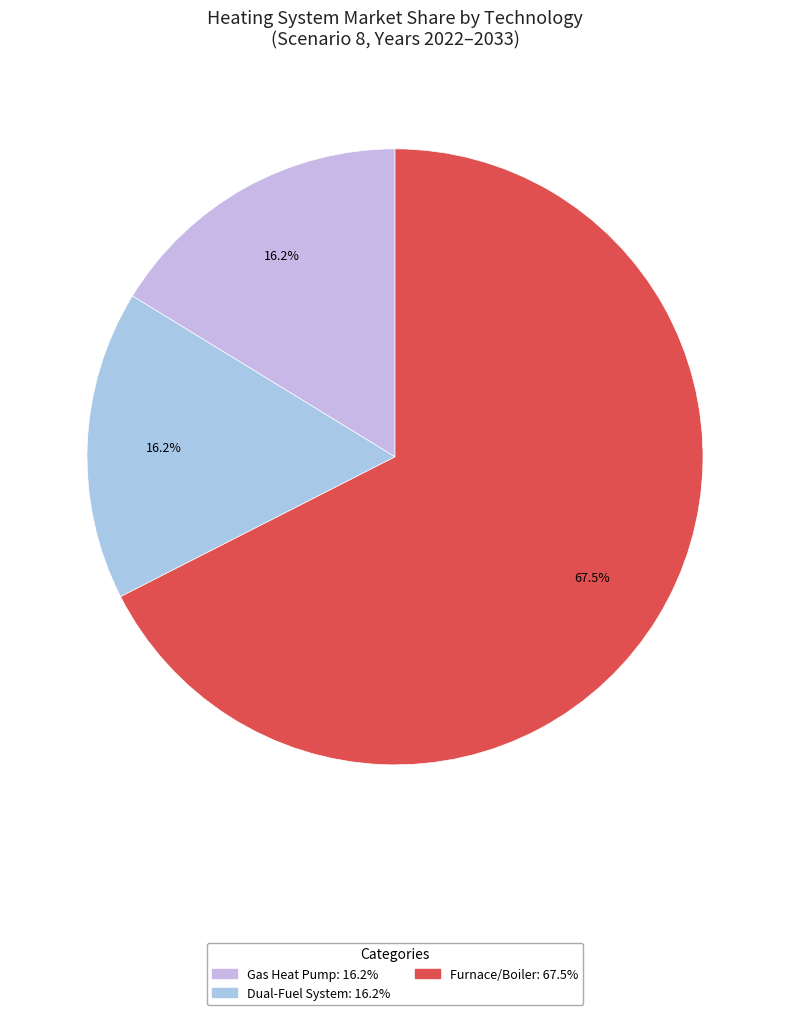

Count the number of slices in the pie.

3